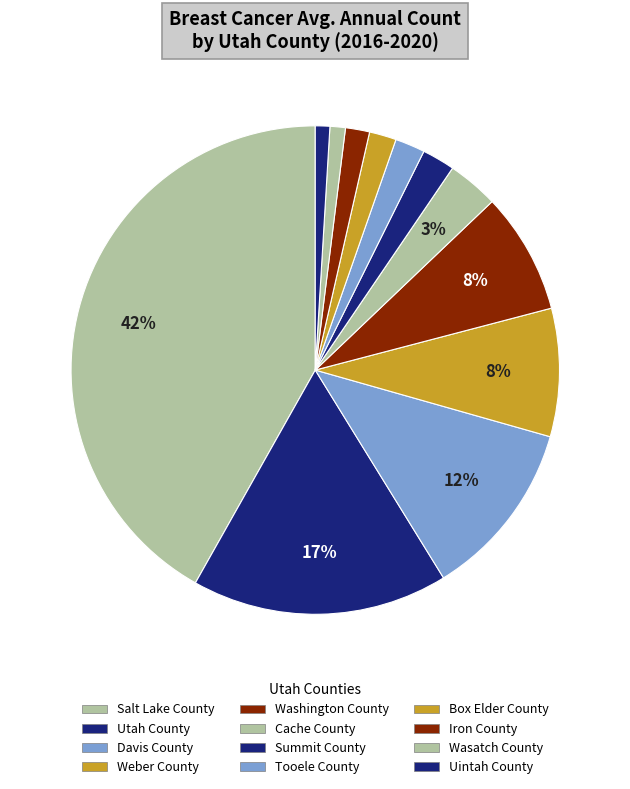

Is it true that Weber County is 18% of the pie?

False